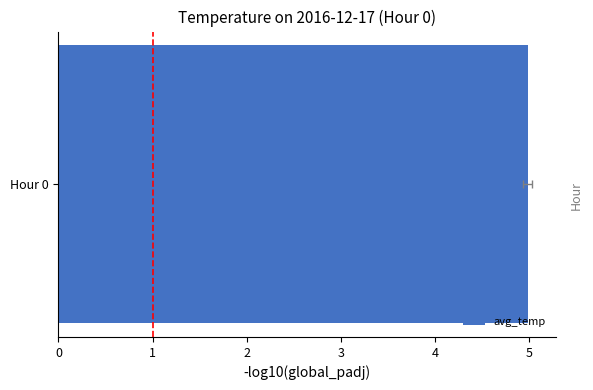

Is it true that the value at Hour 9 is -1.2?

False